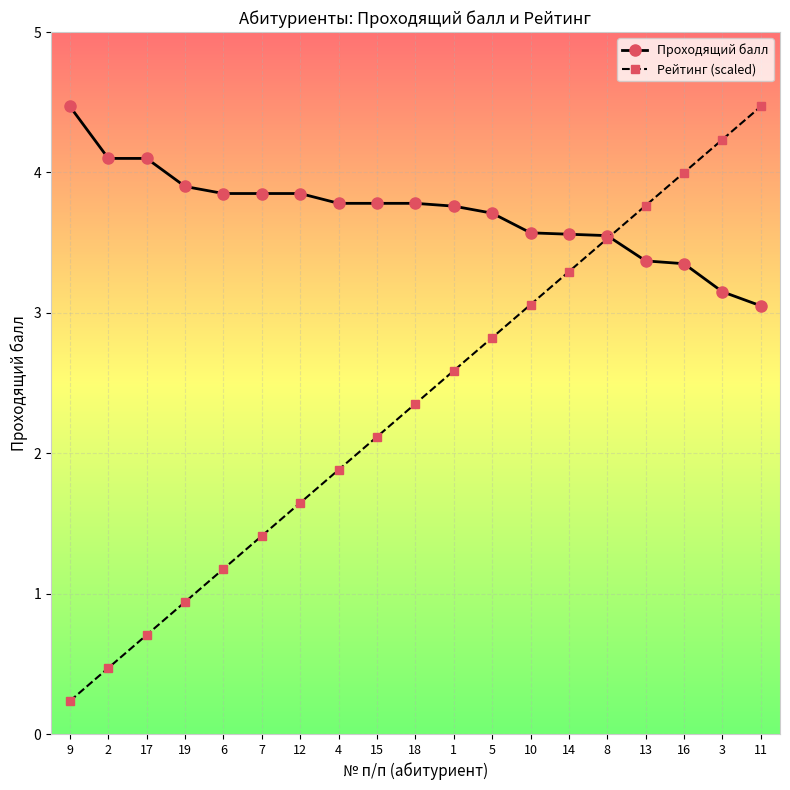

What is the total value across all series at 10?

6.6